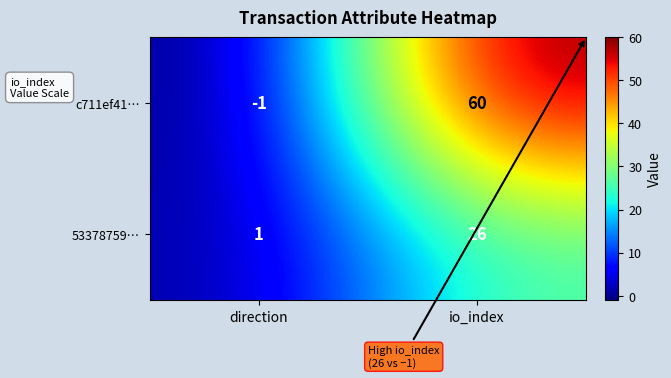

At which category is the sum across all series the highest?

io_index